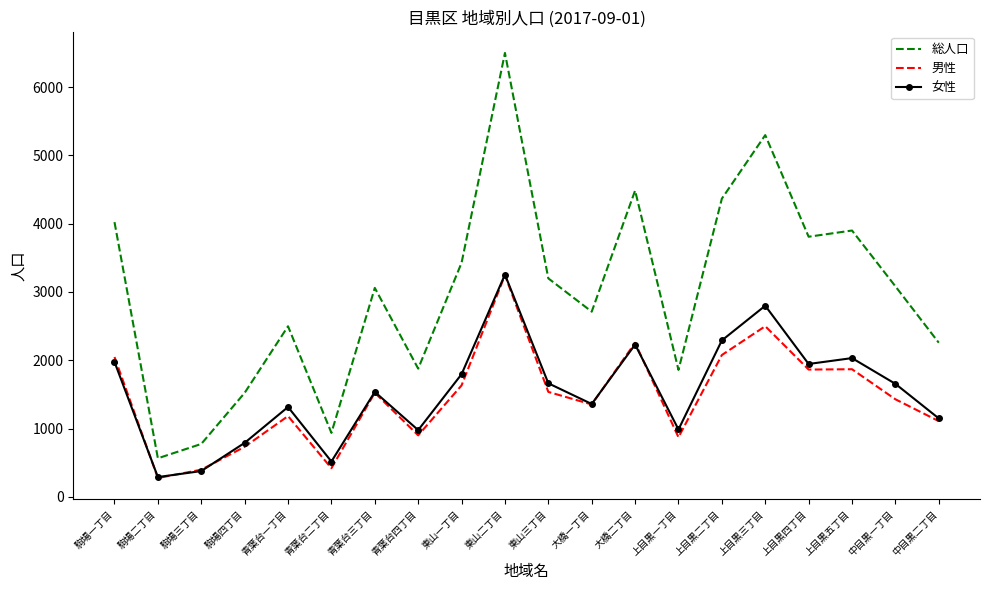

At which category does 総人口 reach its first local valley?

駒場二丁目